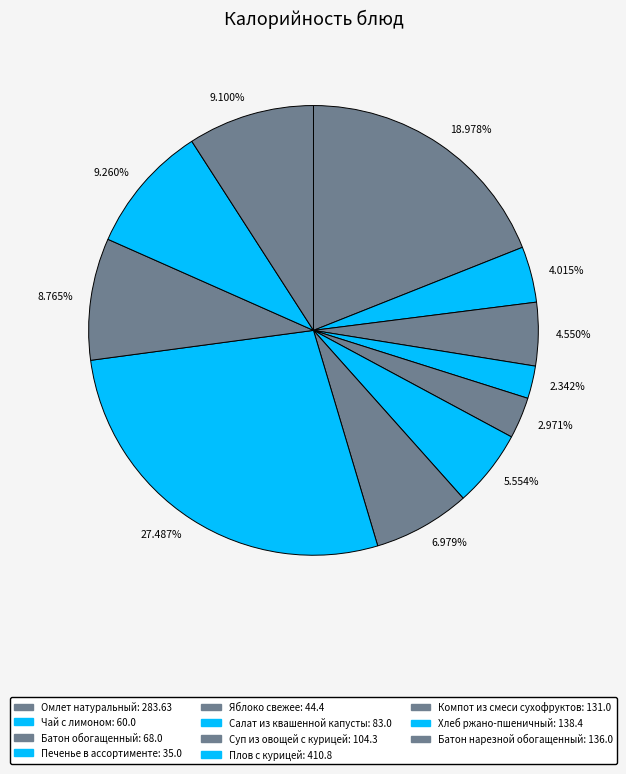

Is there any slice that represents more than half of the pie?

No